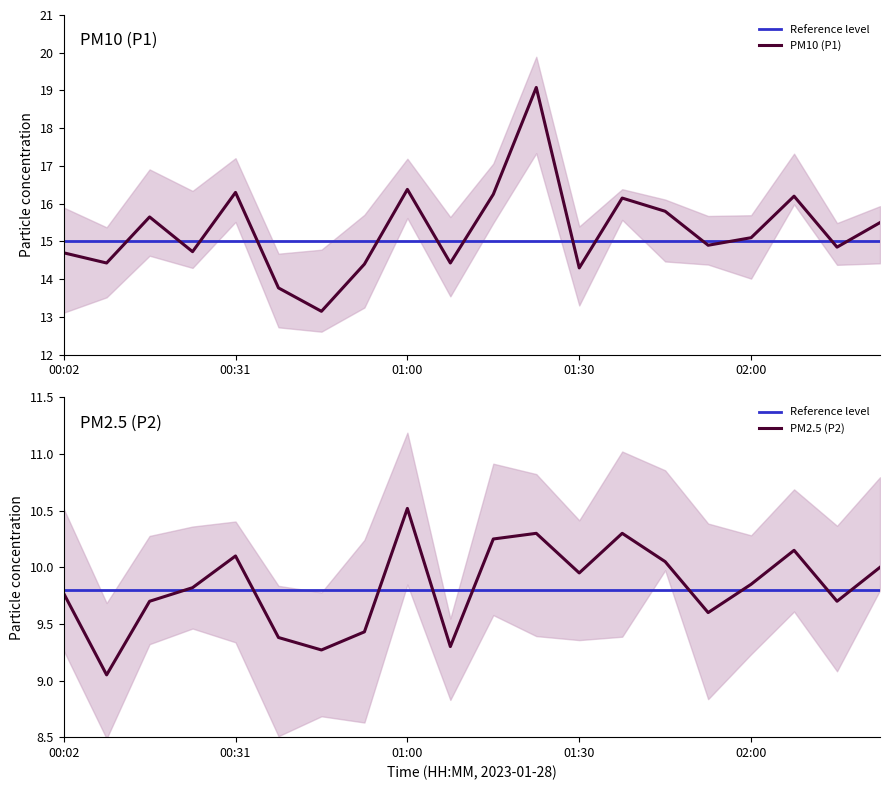

What is the label of the 5th point from the left?

00:31